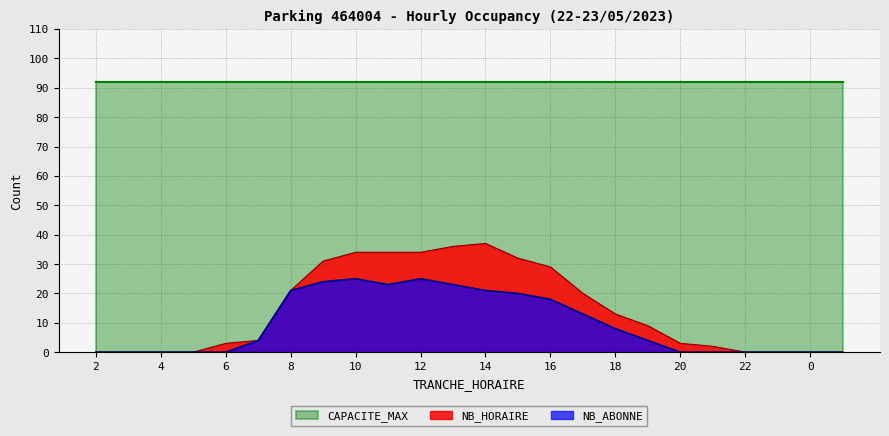

True or false: NB_ABONNE and NB_HORAIRE cross at least once.

False